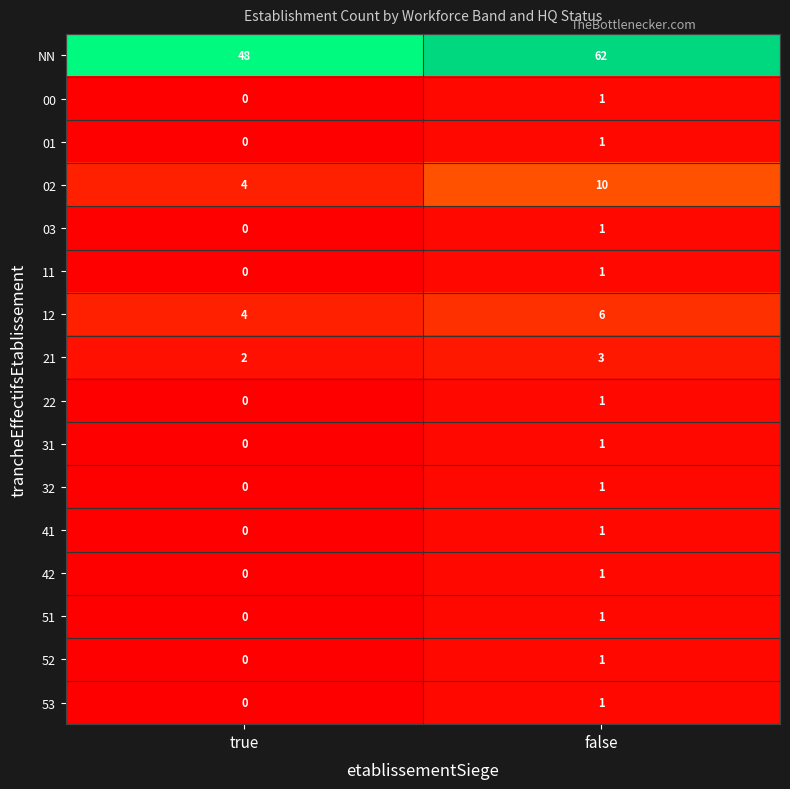

What is the sum of the 21 values at true and false?

5